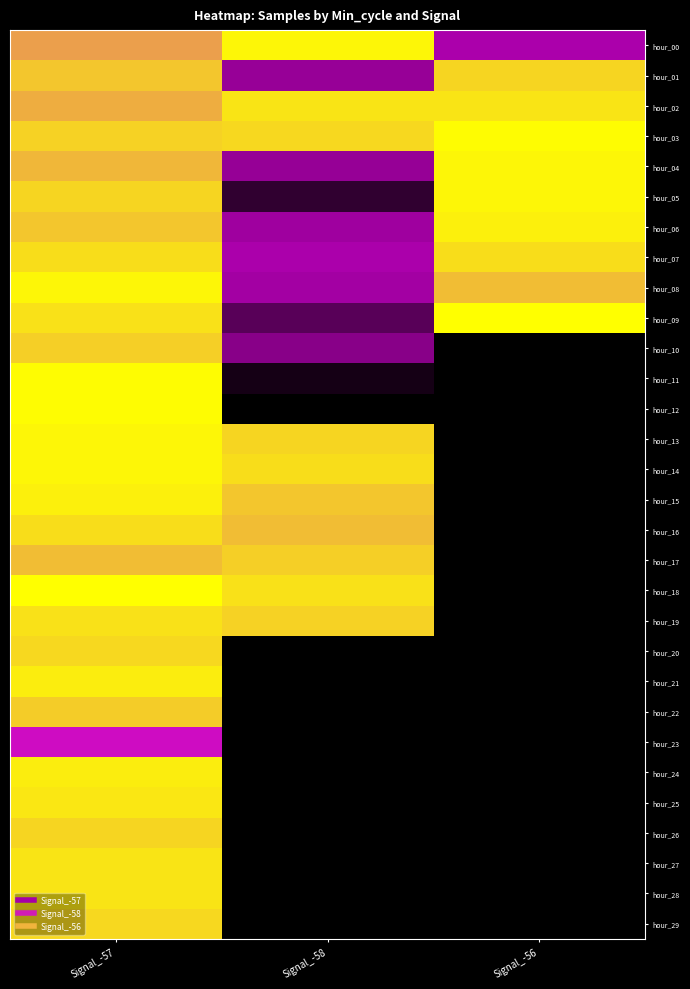

Count the number of data series in this chart.

30